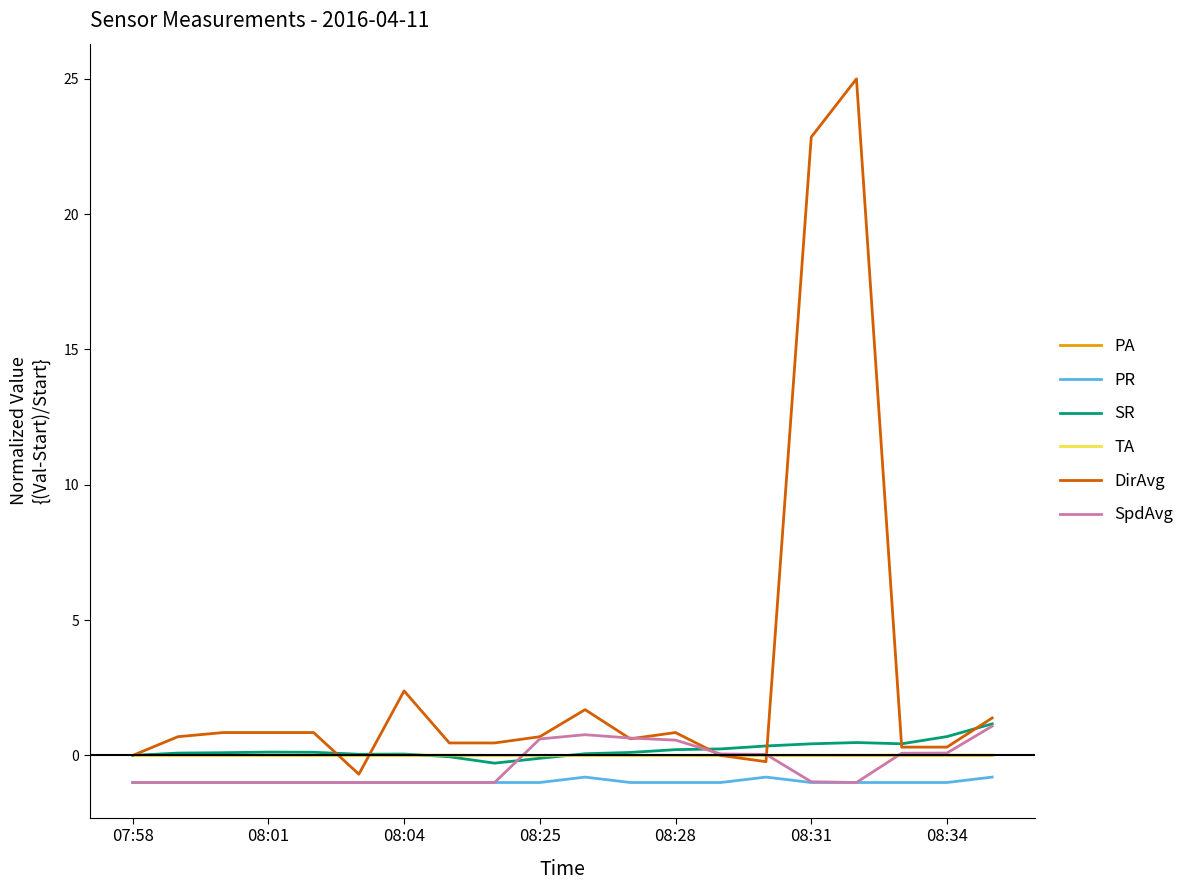

True or false: DirAvg and TA intersect in this chart.

True